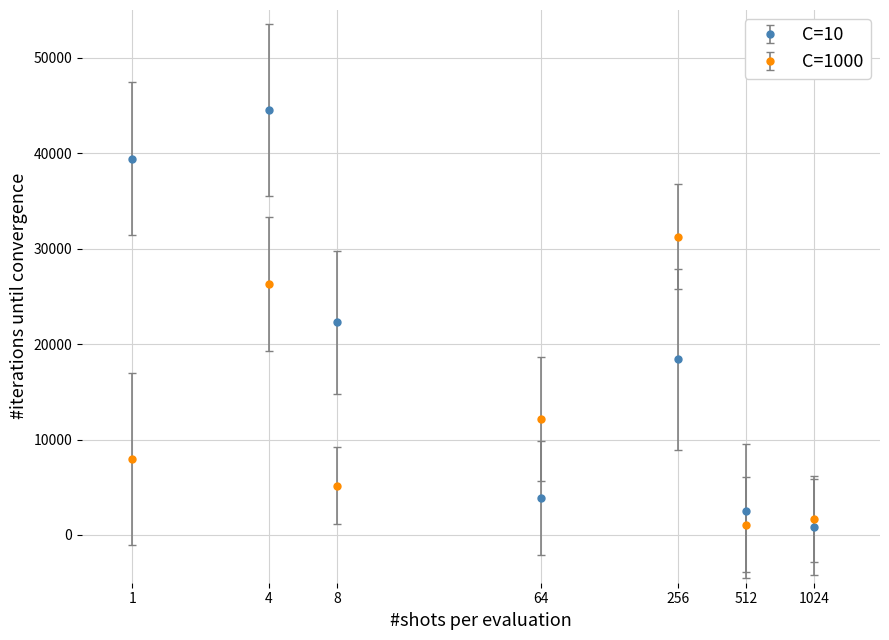

True or false: C=10 and C=1000 intersect in this chart.

True